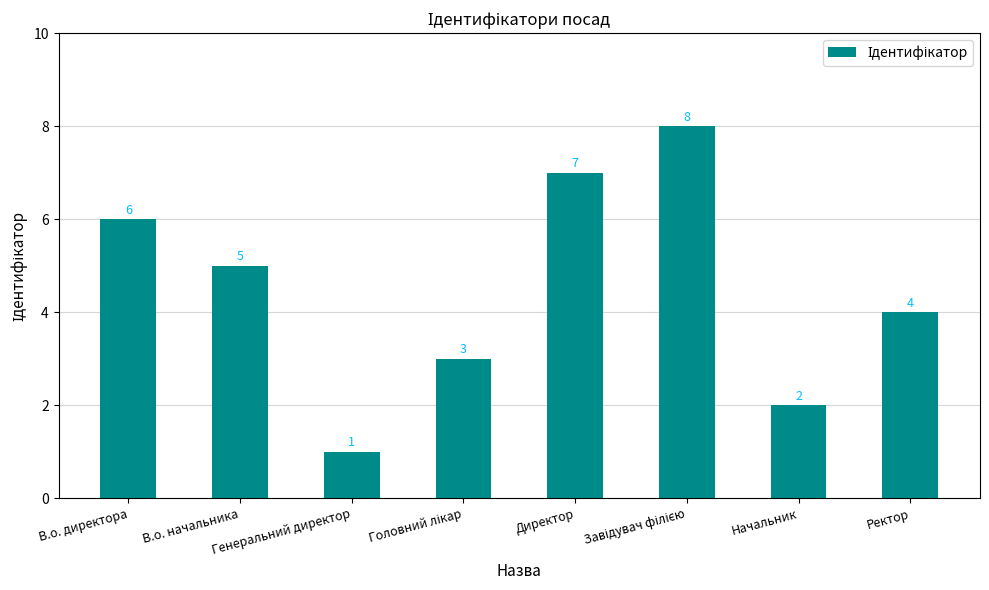

What is the value of the 8th bar from the left?

4